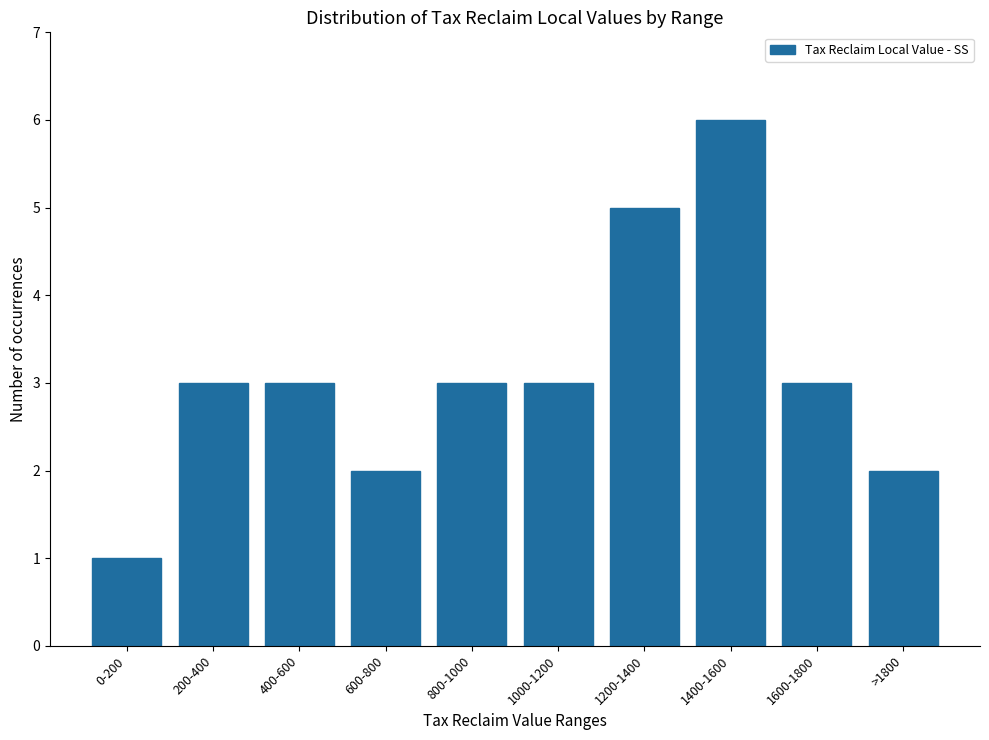

What is the ratio of the value at 1600-1800 to the value at 400-600?

1.0